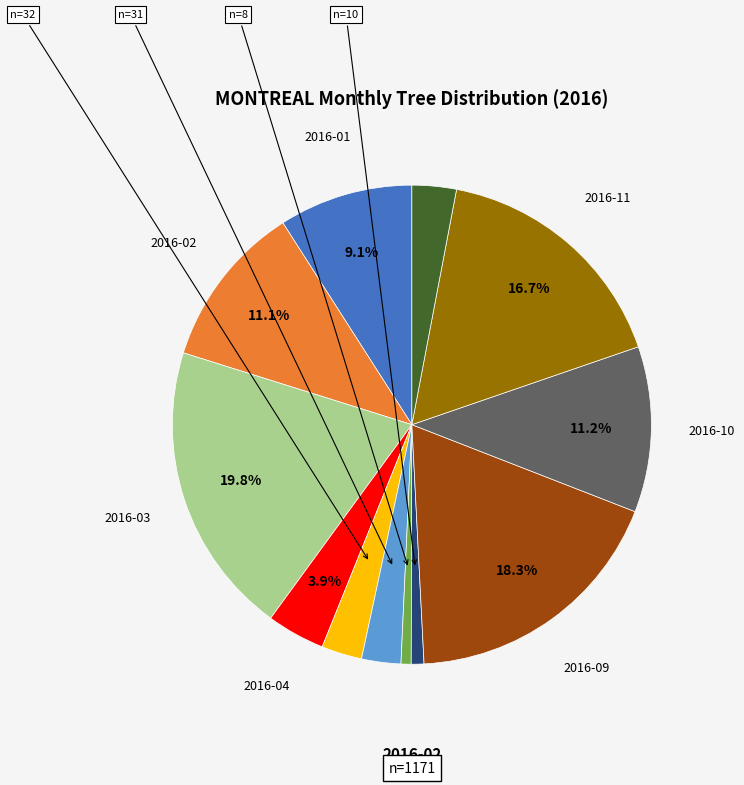

Is there a majority slice in this chart?

No